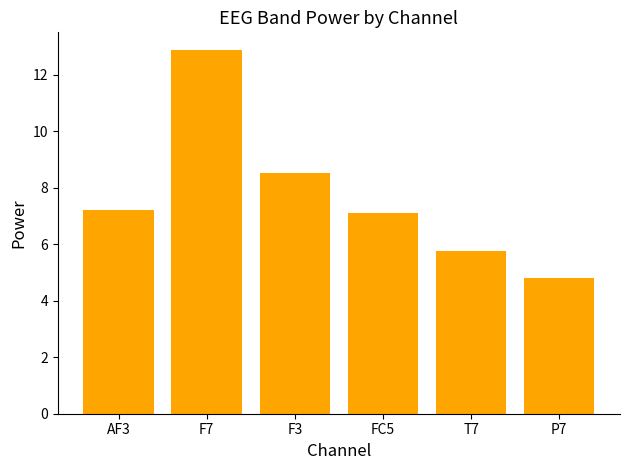

Where does the data first go above 7?

AF3